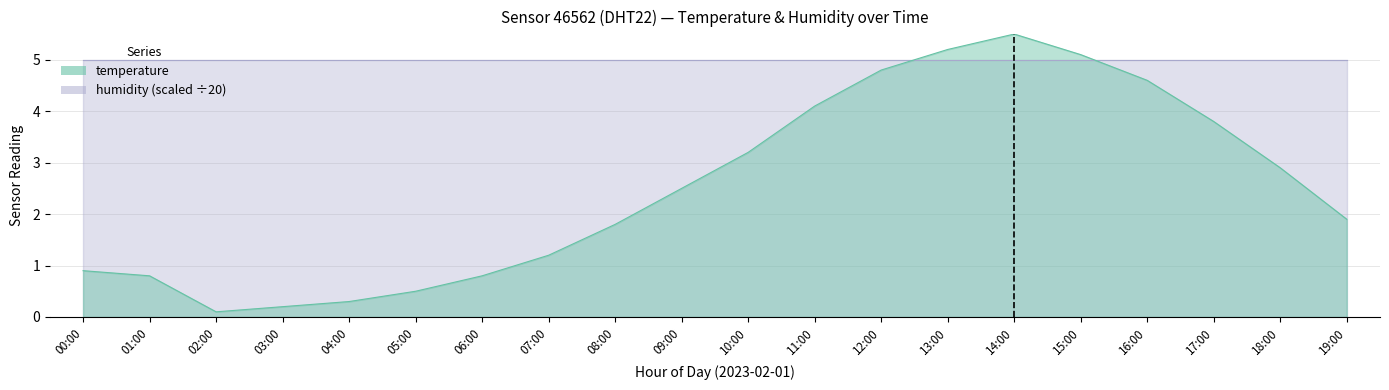

What is the sum of all values?

50.2